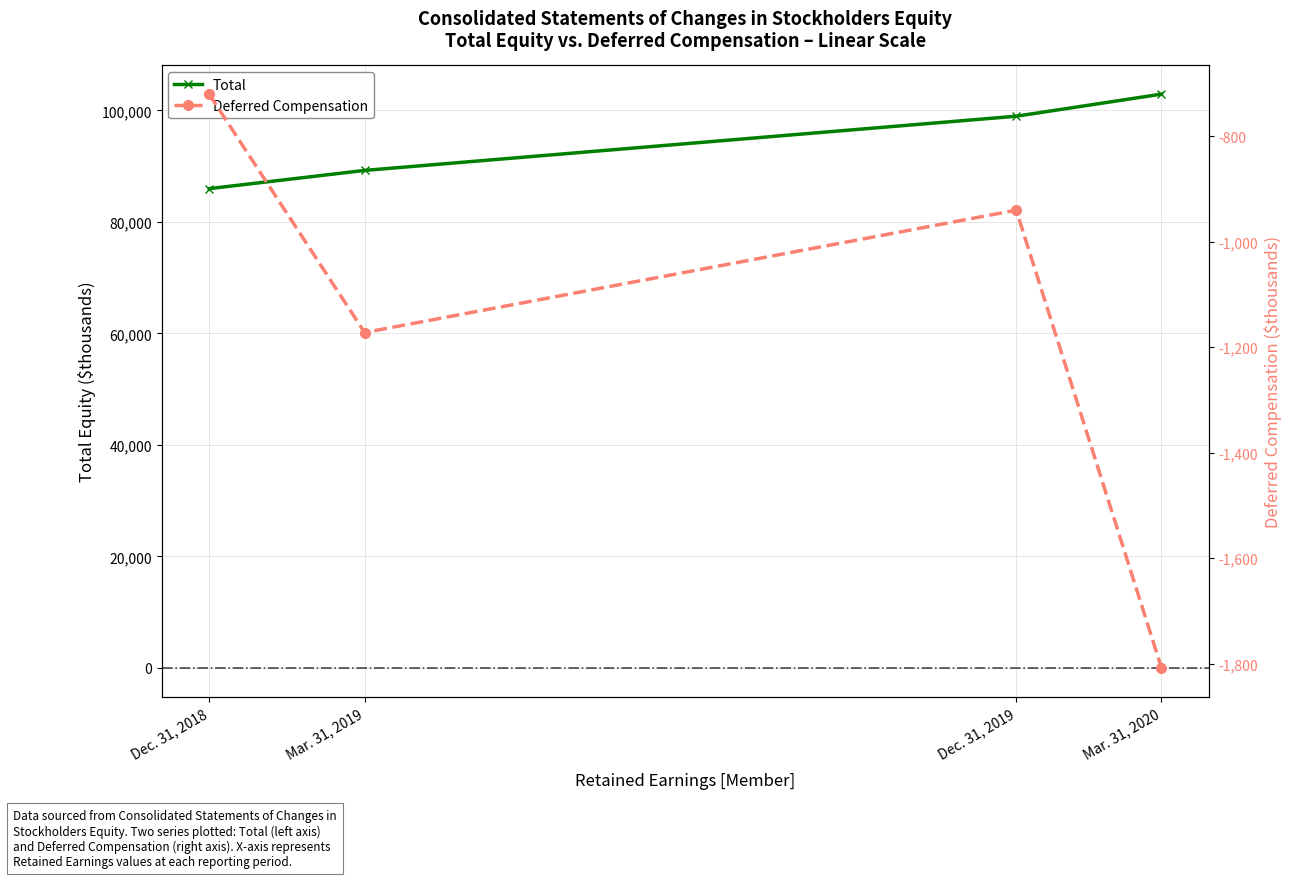

At which category does the chart reach its peak across all series?

Mar. 31, 2020